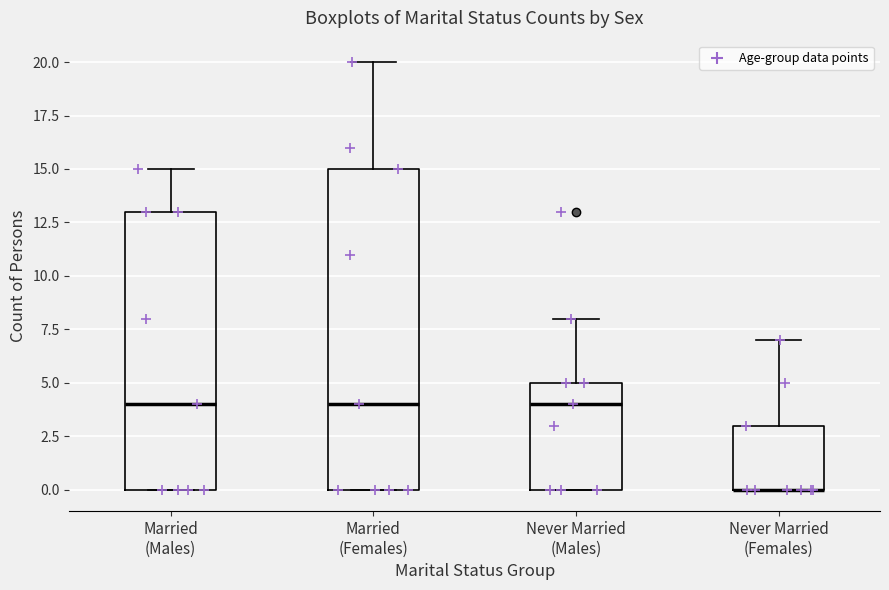

Reading left to right, read every box against the y-axis: the position of its median line, the range the box covers, and the ends of its whiskers. The values are not printed on the chart, so give them approximately, as read against the axis.

Married (Males): median 4, box 0 to 13, whiskers 0 to 15
Married (Females): median 4, box 0 to 15, whiskers 0 to 20
Never Married (Males): median 4, box 0 to 5, whiskers 0 to 8
Never Married (Females): median 0 (drawn on the box's lower edge), box 0 to 3, whiskers 0 to 7